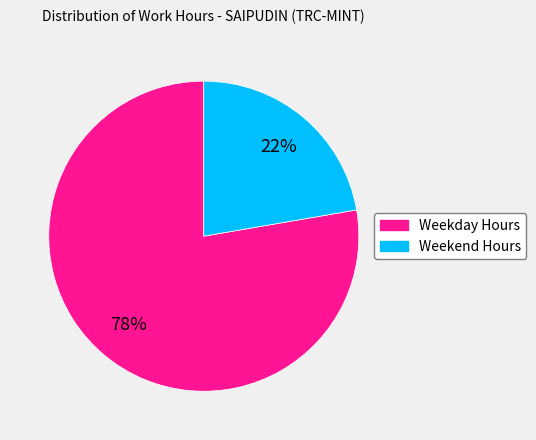

Is there any slice that represents more than half of the pie?

Yes